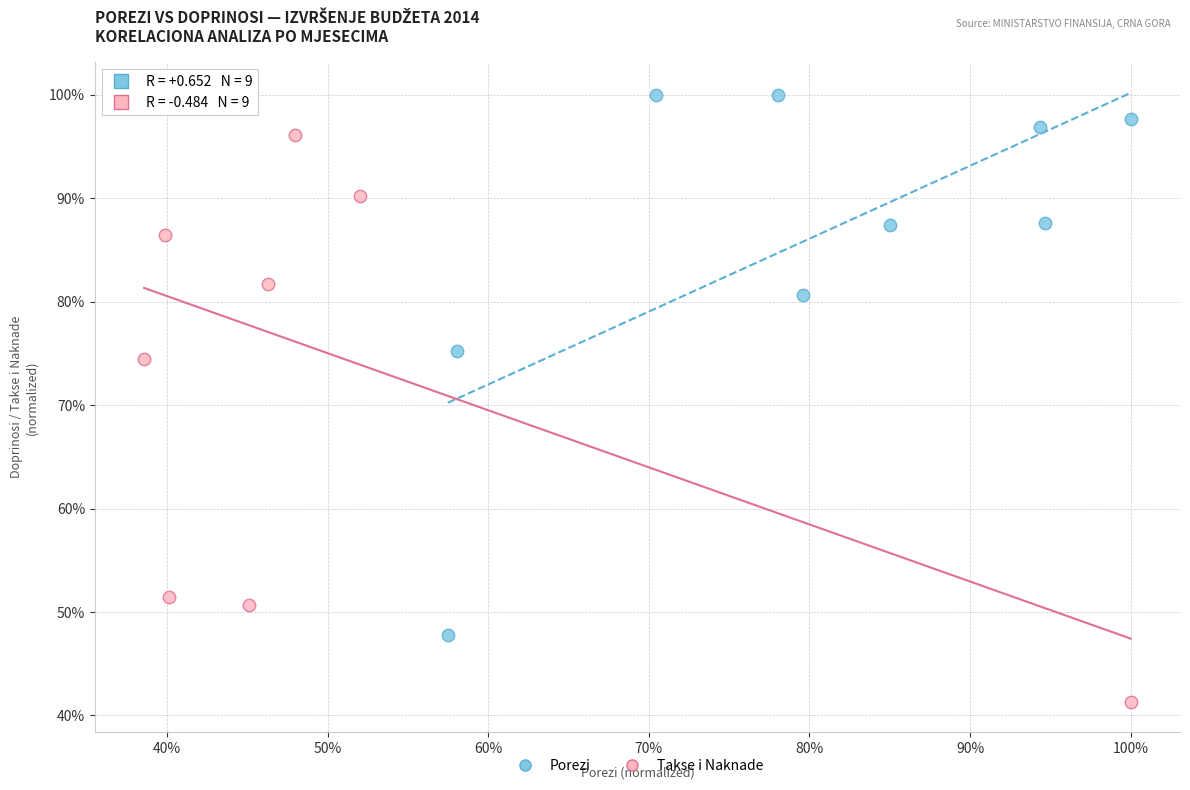

What are all the series names shown in the legend?

Porezi, Takse i Naknade